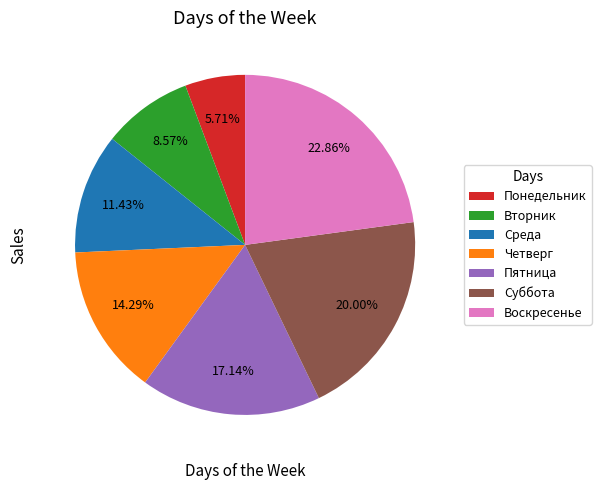

To the nearest percent, what percentage of the pie is Пятница?

17%